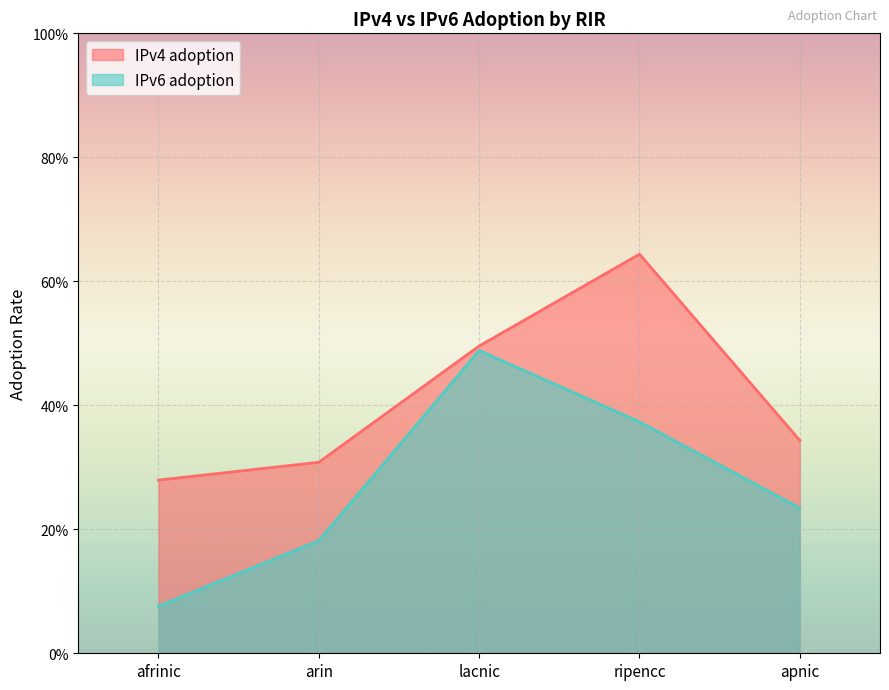

What is the sum of all IPv4 adoption values?

2.1